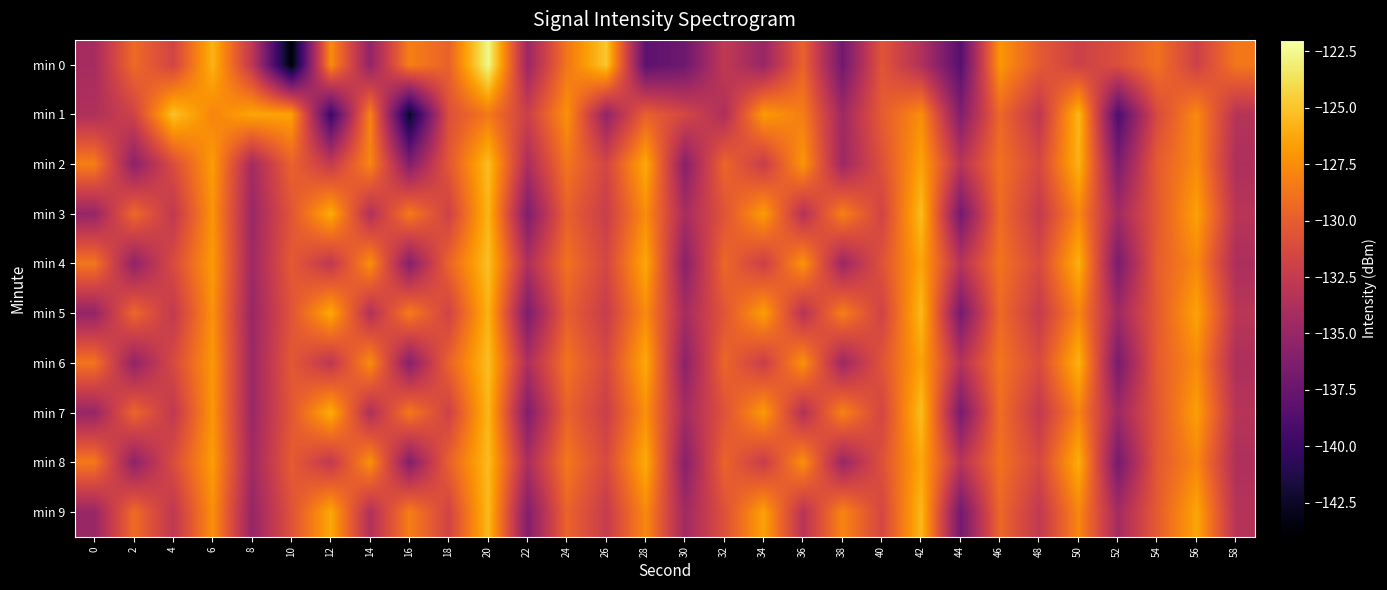

Reading right to left, list all the values displayed in this chart.

min 0: 58=-128.6	56=-132.0	54=-128.9	52=-130.9	50=-132.0	48=-130.2	46=-127.1	44=-138.4	42=-133.6	40=-130.5	38=-137.0	36=-129.7	34=-134.9	32=-132.7	30=-137.2	28=-138.2	26=-124.9	24=-128.6	22=-134.8	20=-122.6	18=-129.8	16=-128.2	14=-135.3	12=-127.5	10=-143.8	8=-132.8	6=-125.8	4=-131.7	2=-129.3	0=-134.1
min 1: 58=-133.3	56=-127.7	54=-131.2	52=-138.9	50=-125.6	48=-132.8	46=-129.4	44=-136.2	42=-127.5	40=-130.1	38=-134.6	36=-128.3	34=-126.9	32=-133.7	30=-131.5	28=-129.8	26=-135.2	24=-127.3	22=-132.1	20=-128.5	18=-130.9	16=-142.6	14=-128.0	12=-140.0	10=-126.6	8=-126.4	6=-127.9	4=-125.1	2=-131.8	0=-133.7
min 2: 58=-133.8	56=-127.6	54=-130.1	52=-136.5	50=-125.8	48=-131.4	46=-128.9	44=-133.2	42=-126.5	40=-130.8	38=-134.7	36=-127.1	34=-132.3	32=-129.5	30=-135.8	28=-126.2	26=-131.6	24=-128.7	22=-133.9	20=-125.3	18=-130.4	16=-136.1	14=-127.9	12=-132.5	10=-129.7	8=-134.3	6=-126.8	4=-131.1	2=-135.6	0=-128.2
min 3: 58=-133.1	56=-126.6	54=-130.3	52=-134.4	50=-127.8	48=-132.5	46=-129.2	44=-136.9	42=-125.4	40=-131.7	38=-128.1	36=-133.4	34=-126.8	32=-130.6	30=-134.1	28=-127.5	26=-132.2	24=-129.8	22=-136.3	20=-125.7	18=-131.9	16=-128.4	14=-133.6	12=-126.1	10=-130.5	8=-134.8	6=-127.2	4=-132.7	2=-129.3	0=-135.1
min 4: 58=-133.9	56=-127.7	54=-130.0	52=-136.6	50=-125.9	48=-131.3	46=-128.8	44=-133.3	42=-126.4	40=-130.7	38=-134.8	36=-127.2	34=-132.1	32=-129.4	30=-135.7	28=-126.3	26=-131.5	24=-128.9	22=-133.7	20=-125.2	18=-129.6	16=-136.0	14=-127.4	12=-132.8	10=-130.2	8=-134.6	6=-126.9	4=-131.2	2=-135.4	0=-128.6
min 5: 58=-133.0	56=-126.5	54=-130.2	52=-134.5	50=-127.9	48=-132.4	46=-129.3	44=-136.8	42=-125.5	40=-131.8	38=-128.2	36=-133.3	34=-126.7	32=-130.5	30=-134.2	28=-127.6	26=-132.3	24=-129.9	22=-136.4	20=-125.8	18=-131.8	16=-128.3	14=-133.5	12=-126.2	10=-130.6	8=-134.9	6=-127.3	4=-132.6	2=-129.4	0=-135.2
min 6: 58=-133.8	56=-127.6	54=-130.1	52=-136.7	50=-125.8	48=-131.2	46=-128.7	44=-133.4	42=-126.5	40=-130.6	38=-134.7	36=-127.3	34=-132.2	32=-129.5	30=-135.6	28=-126.2	26=-131.4	24=-128.8	22=-133.8	20=-125.3	18=-129.7	16=-135.9	14=-127.5	12=-132.9	10=-130.3	8=-134.7	6=-127.0	4=-131.3	2=-135.3	0=-128.7
min 7: 58=-133.2	56=-126.7	54=-130.4	52=-134.6	50=-128.0	48=-132.6	46=-129.1	44=-136.7	42=-125.3	40=-131.6	38=-128.0	36=-133.5	34=-126.9	32=-130.7	30=-134.3	28=-127.4	26=-132.1	24=-129.7	22=-136.2	20=-125.6	18=-131.9	16=-128.5	14=-133.7	12=-126.0	10=-130.4	8=-134.8	6=-127.1	4=-132.7	2=-129.5	0=-135.0
min 8: 58=-133.7	56=-127.8	54=-130.3	52=-136.8	50=-126.0	48=-131.4	46=-128.9	44=-133.2	42=-126.3	40=-130.8	38=-134.9	36=-127.4	34=-132.3	32=-129.6	30=-135.8	28=-126.1	26=-131.3	24=-128.6	22=-133.9	20=-125.4	18=-129.8	16=-136.1	14=-127.3	12=-132.7	10=-130.1	8=-134.5	6=-126.8	4=-131.1	2=-135.5	0=-128.5
min 9: 58=-133.3	56=-126.4	54=-130.1	52=-134.3	50=-127.8	48=-132.7	46=-129.4	44=-137.0	42=-125.6	40=-131.5	38=-127.9	36=-133.2	34=-126.6	32=-130.8	30=-134.5	28=-127.7	26=-132.4	24=-129.6	22=-136.1	20=-125.5	18=-131.7	16=-128.2	14=-133.6	12=-126.3	10=-130.7	8=-135.1	6=-127.4	4=-132.8	2=-129.2	0=-134.9